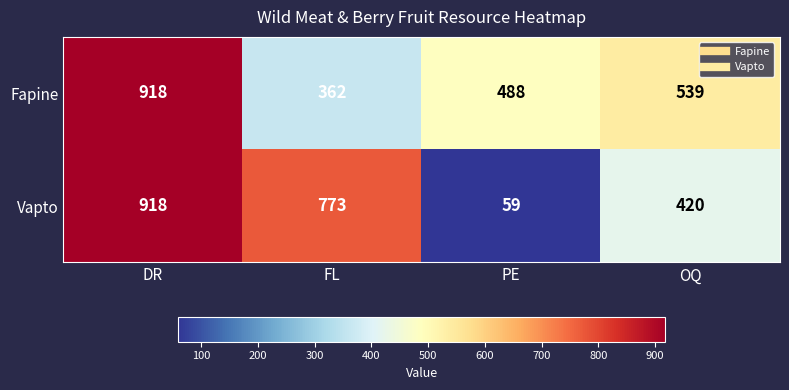

How many Vapto values are between 420 and 918?

3